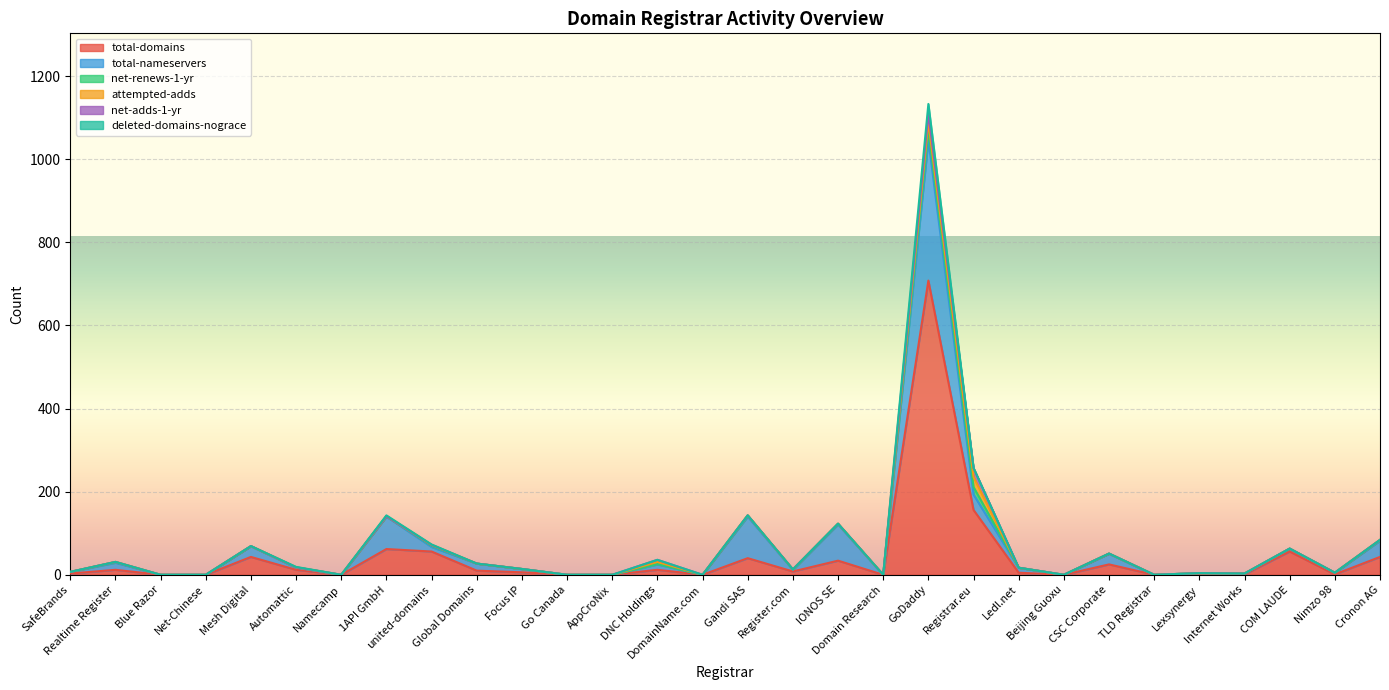

Where is net-adds-1-yr nearest to the value 11?

DNC Holdings